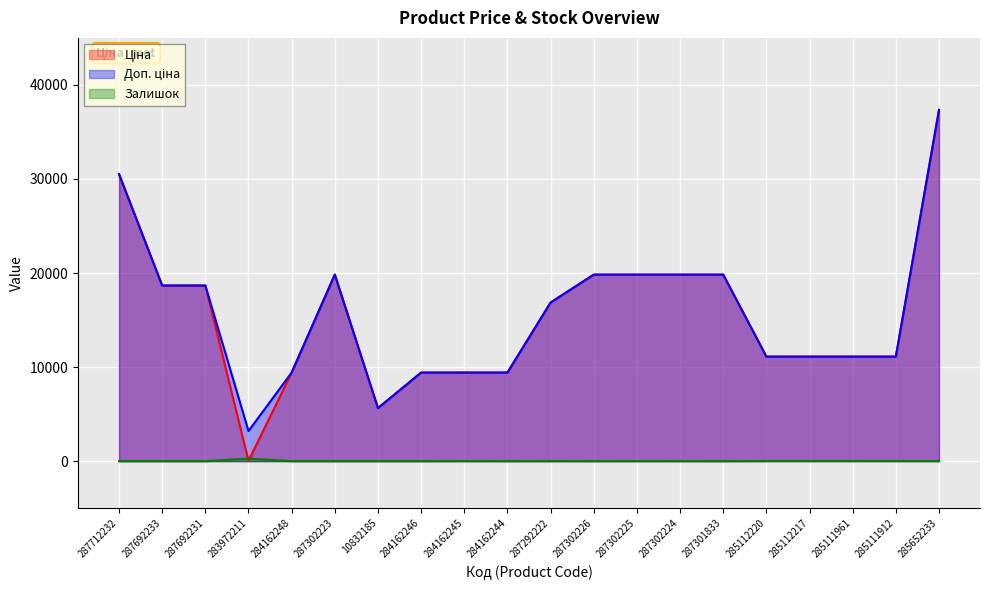

At which label is Доп. ціна closest to 20274?

287302223